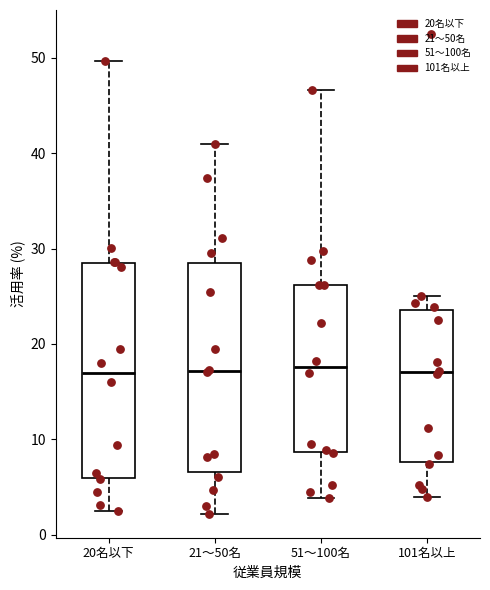

Where does the lower whisker of the box for 51～100名 end on the y-axis? The values are not printed on the chart, so give them approximately, as read against the axis.

4